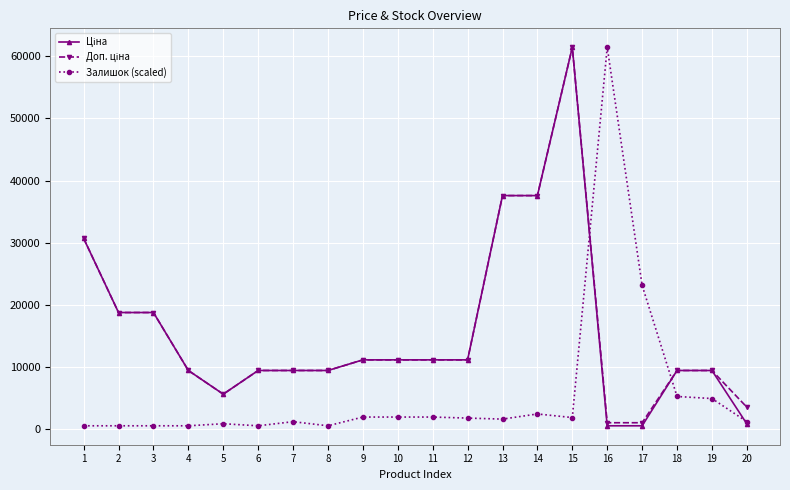

At which category is the sum across all series the highest?

15